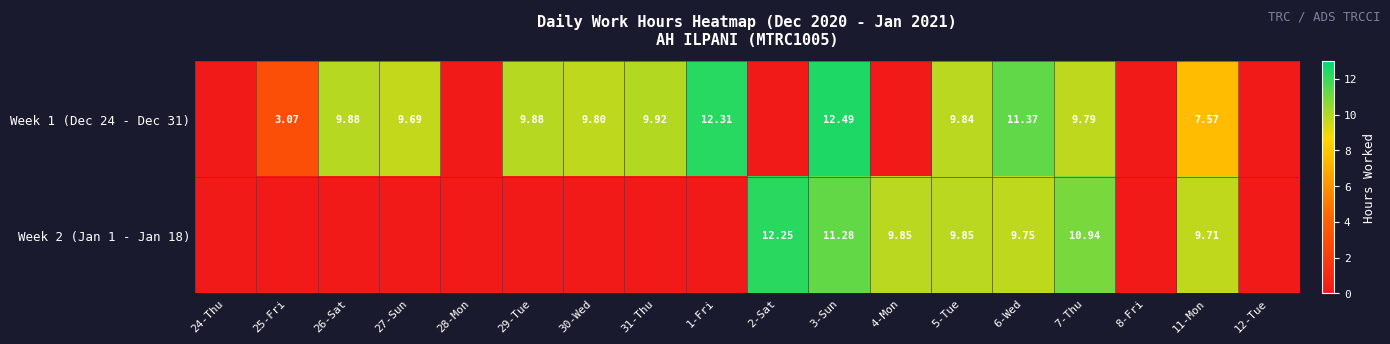

What is the difference between the maximum and minimum values in the Week 2 (Jan 1 - Jan 18) series?

12.2